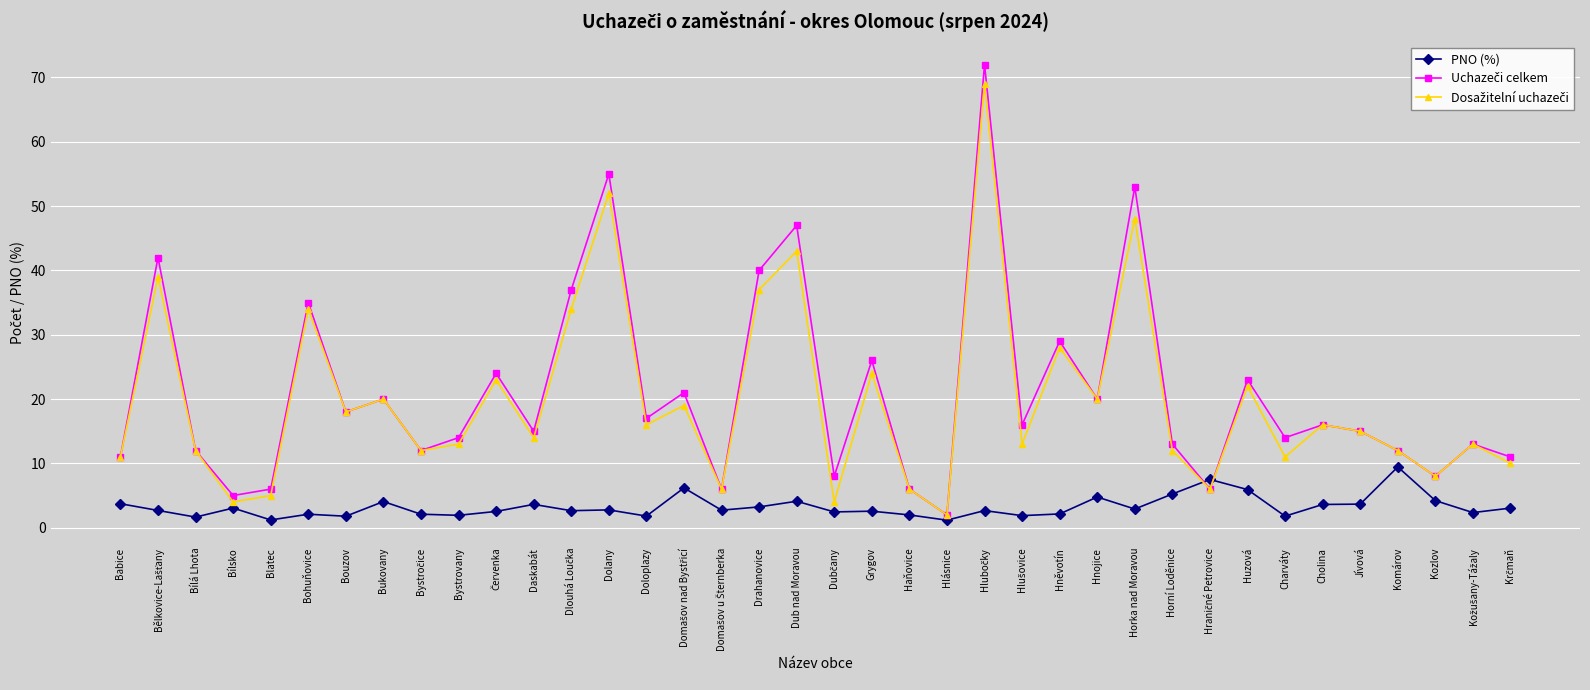

True or false: PNO (%) has more than 1 points higher than both neighbors.

True